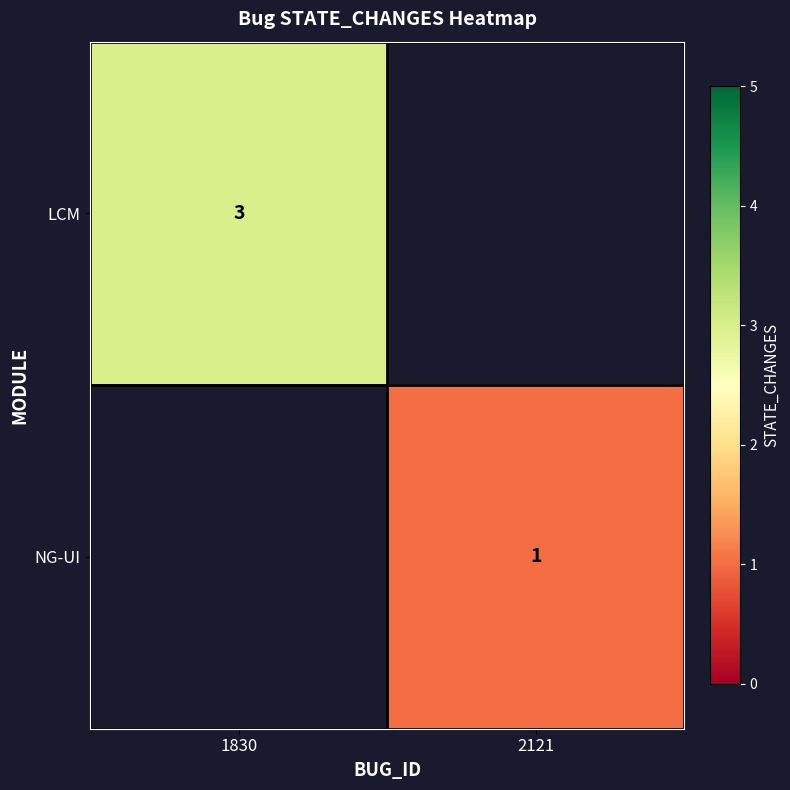

The value of LCM at 1830 is 5. True or false?

False